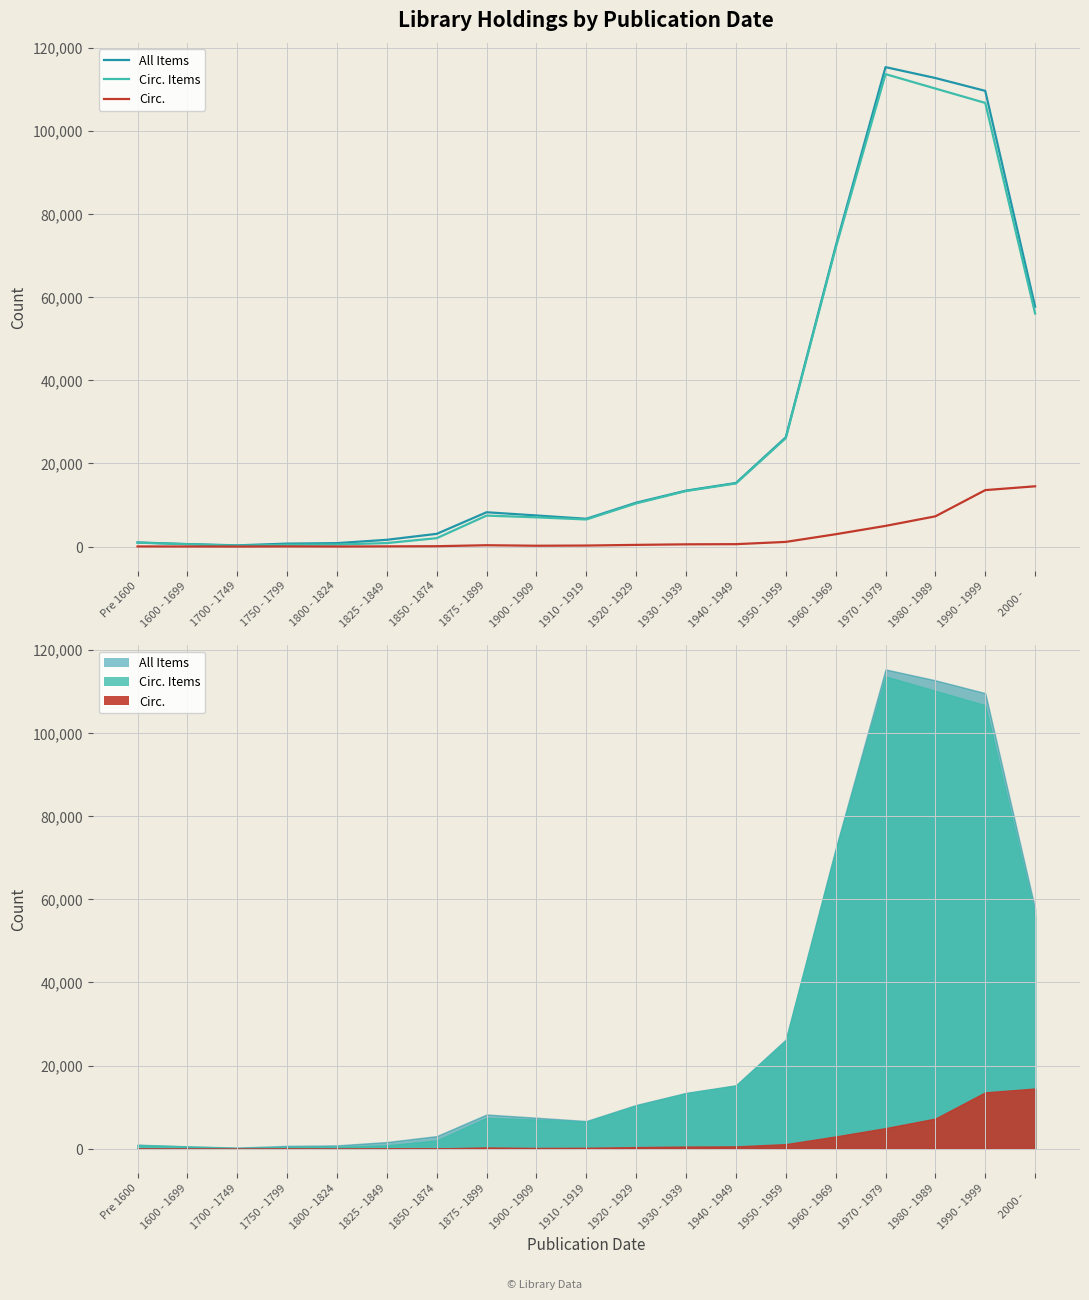

Which has a higher value, 1700 - 1749 or 1940 - 1949?

1940 - 1949